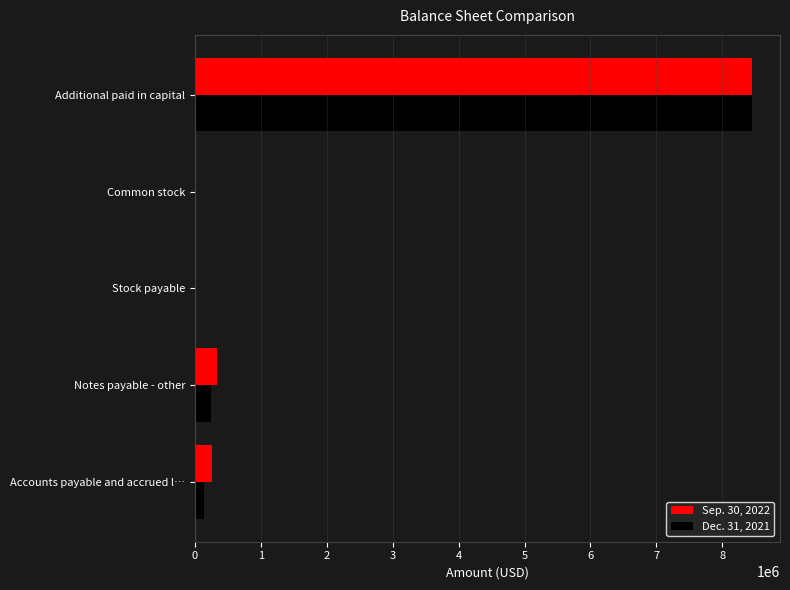

At which category is the sum across all series the highest?

Additional paid in capital